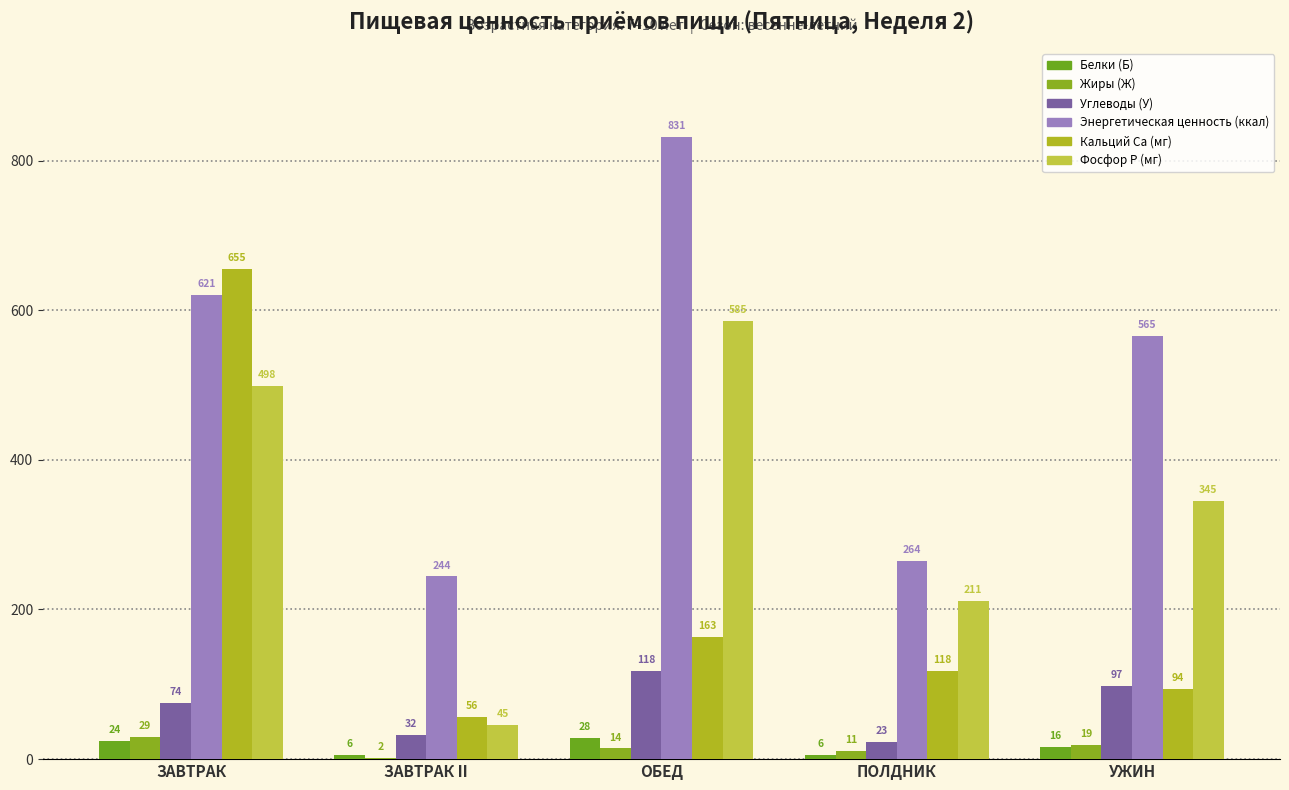

Between ЗАВТРАК and ЗАВТРАК II, which series saw the biggest shift?

Кальций Ca (мг)